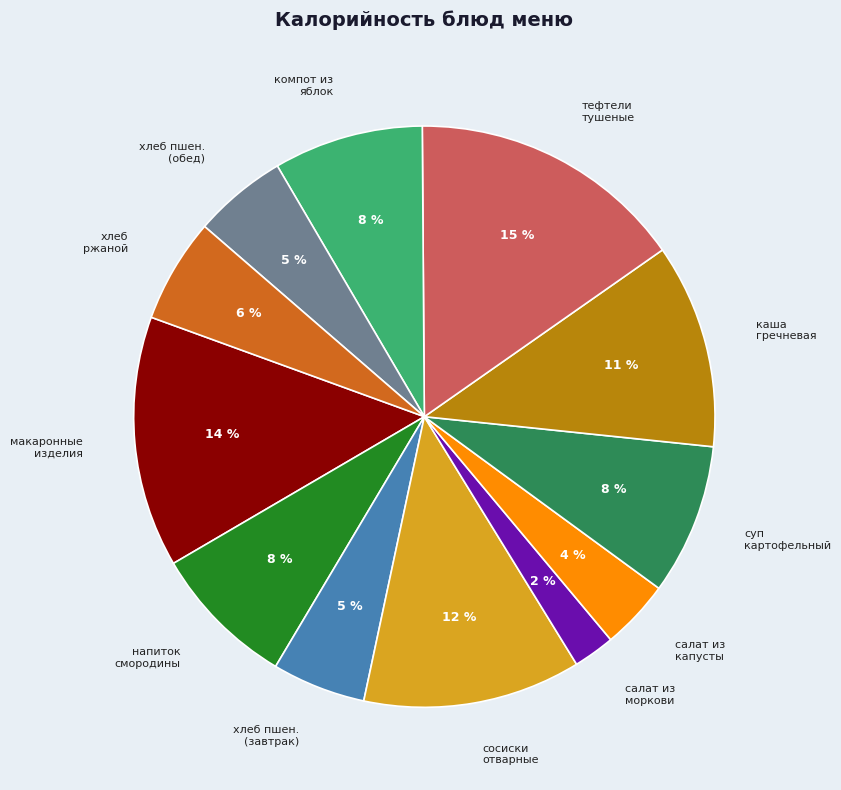

To the nearest percent, what is the difference between the largest and smallest slice percentages?

13%